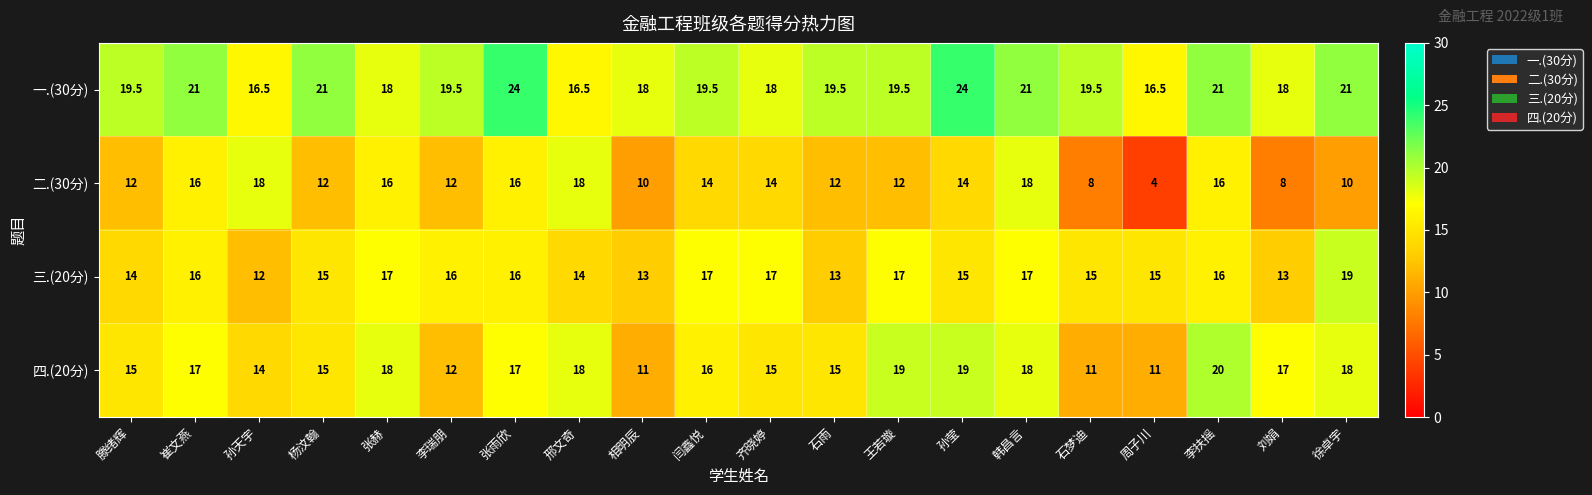

What is the maximum value for 一.(30分)?

24.0